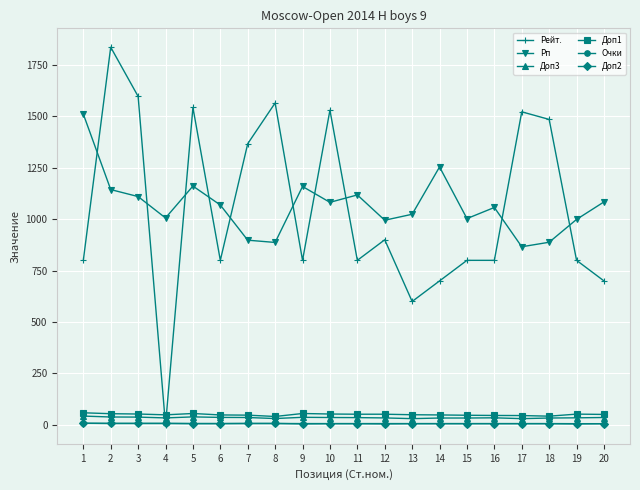

True or false: Доп1 and Рп intersect in this chart.

False